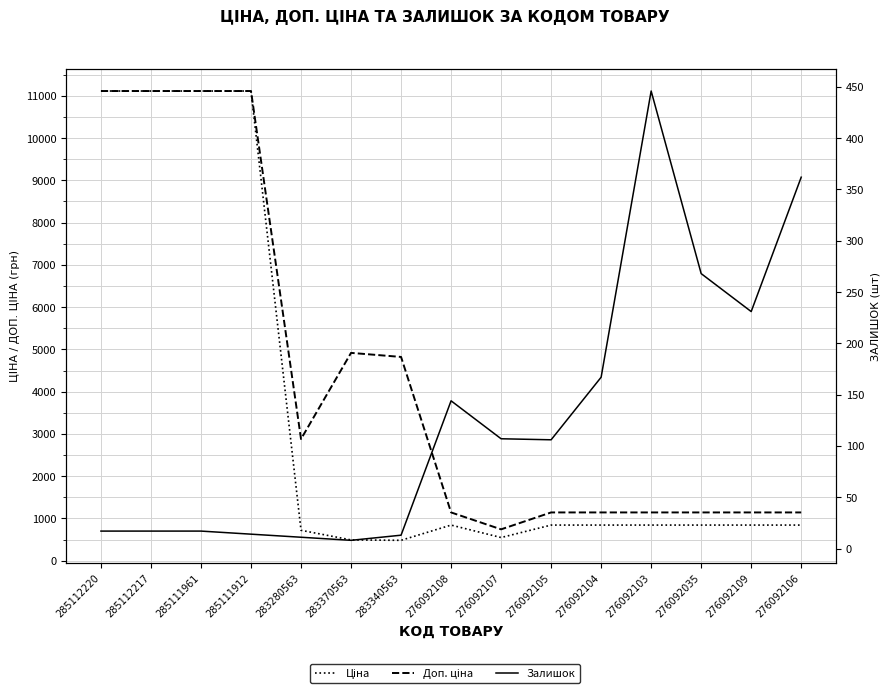

Which has a higher value, 276092105 or 276092108?

276092105